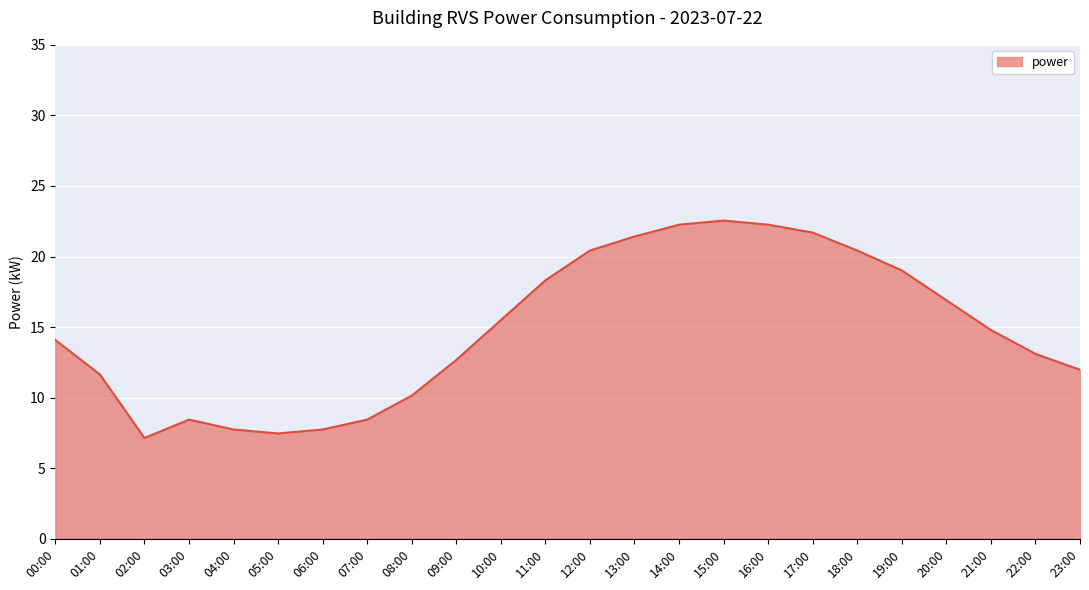

Which has a higher value, 22:00 or 12:00?

12:00